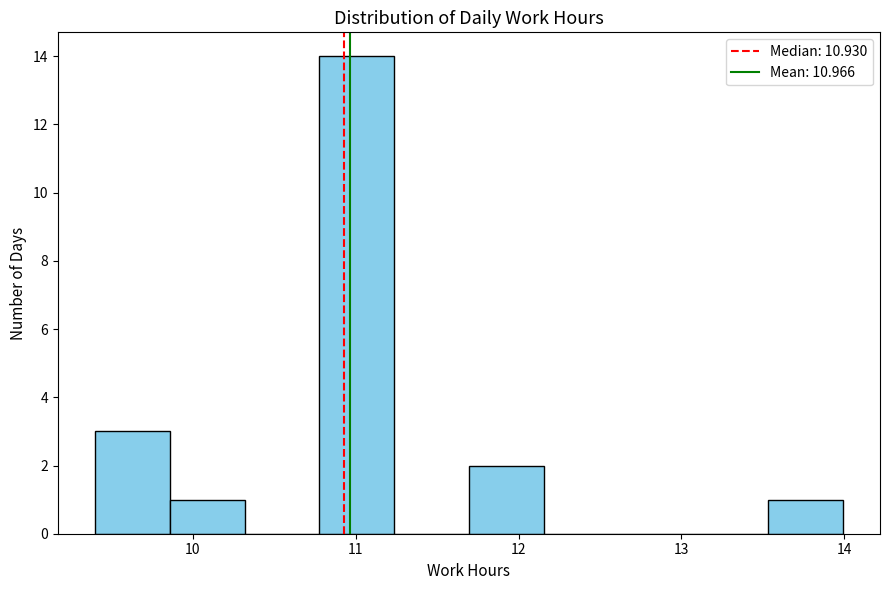

How tall is the bar that spans 10.8 to 11.2 on the x-axis? Neither the bar edges nor the heights are printed on the chart, so give them approximately, as read against the axes.

14